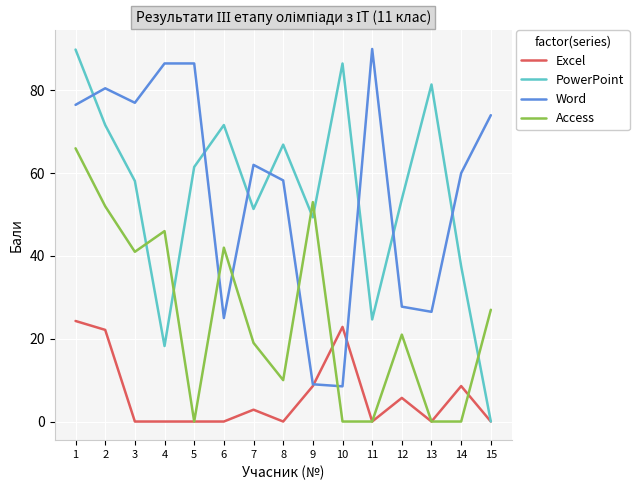

At 10, list the series in order from largest to smallest.

PowerPoint, Excel, Word, Access